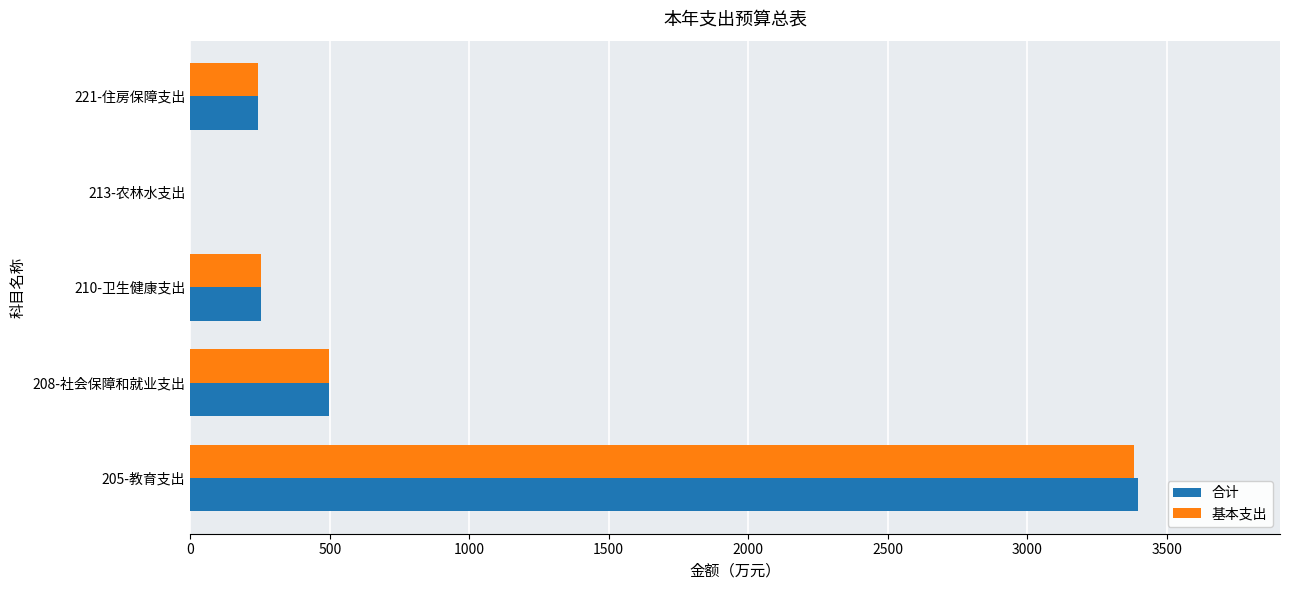

At which category is the sum across all series the highest?

205-教育支出